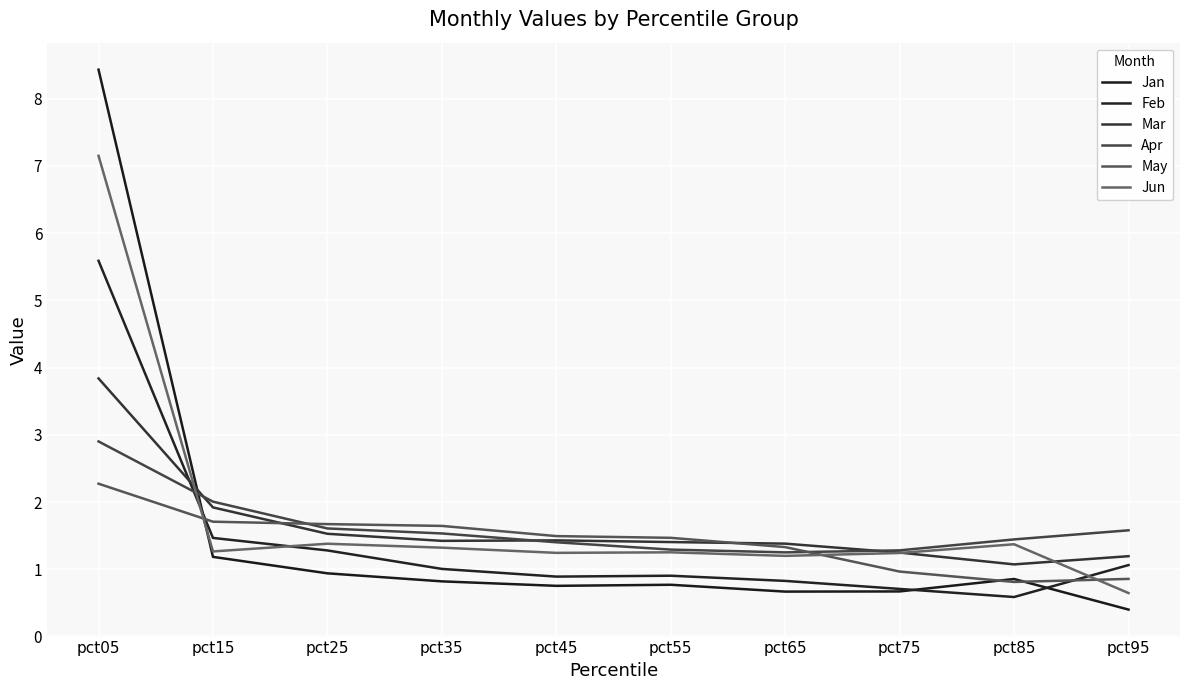

True or false: May has more than 2 points higher than both neighbors.

False